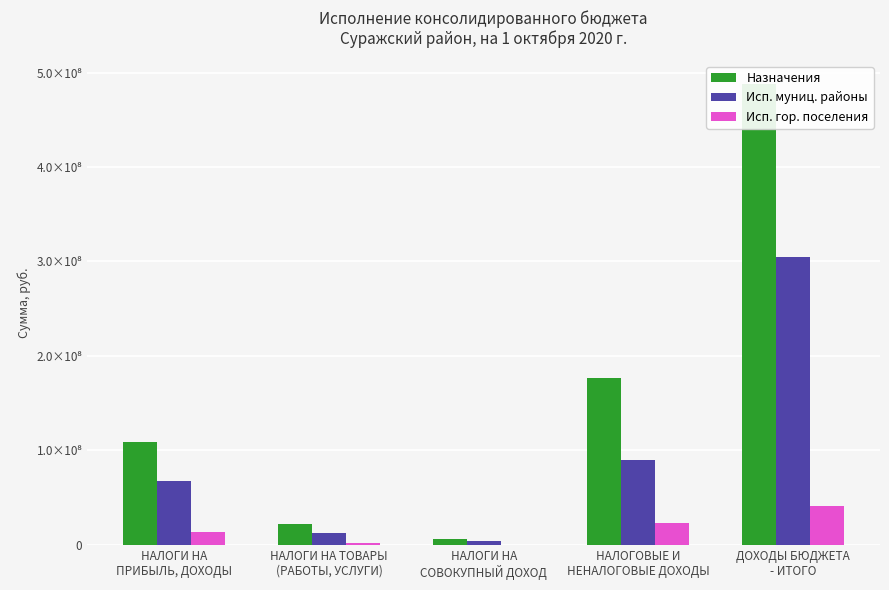

Which series has the widest spread of values?

Назначения